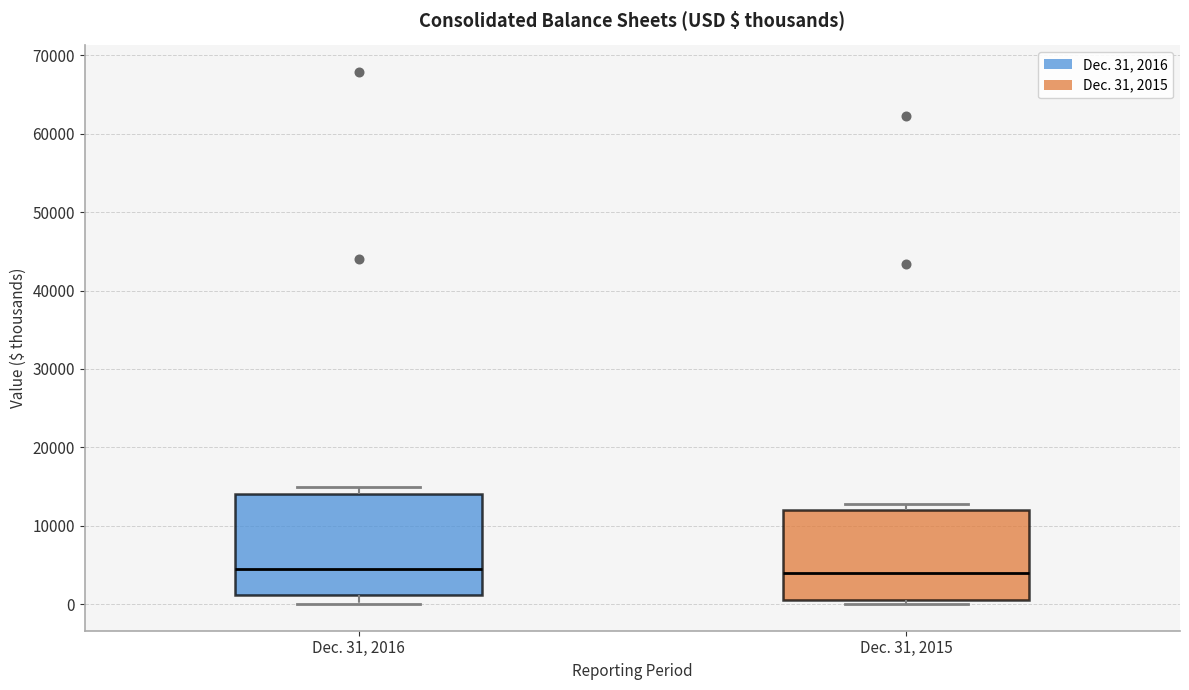

Reading left to right, read every box against the y-axis: the position of its median line, the range the box covers, and the ends of its whiskers. The values are not printed on the chart, so give them approximately, as read against the axis.

Dec. 31, 2016: median 4000, box 1000 to 14000, whiskers 0 to 15000
Dec. 31, 2015: median 4000, box 1000 to 12000, whiskers 0 to 13000